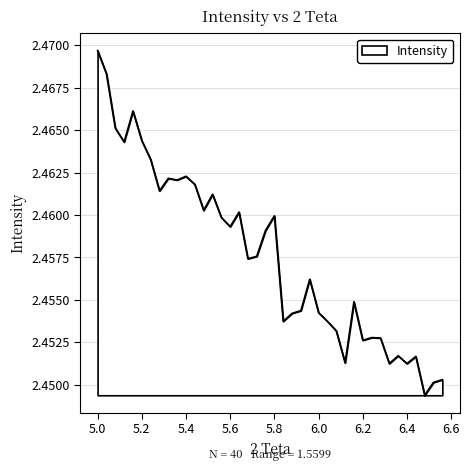

Does the chart display data point markers on the line(s)?

No